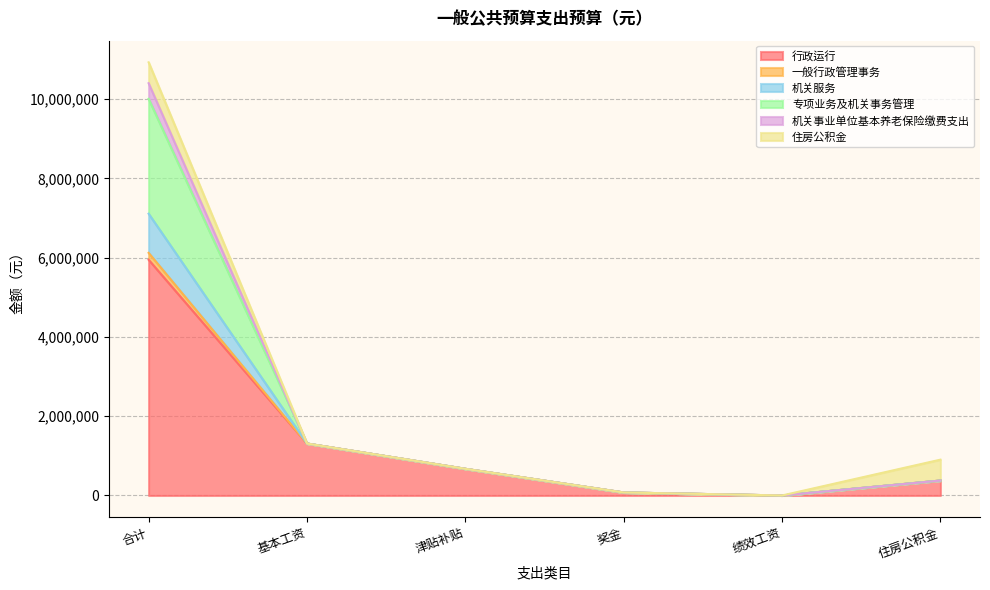

List the labels in order of 专项业务及机关事务管理 value, smallest first.

绩效工资, 奖金, 住房公积金, 津贴补贴, 基本工资, 合计